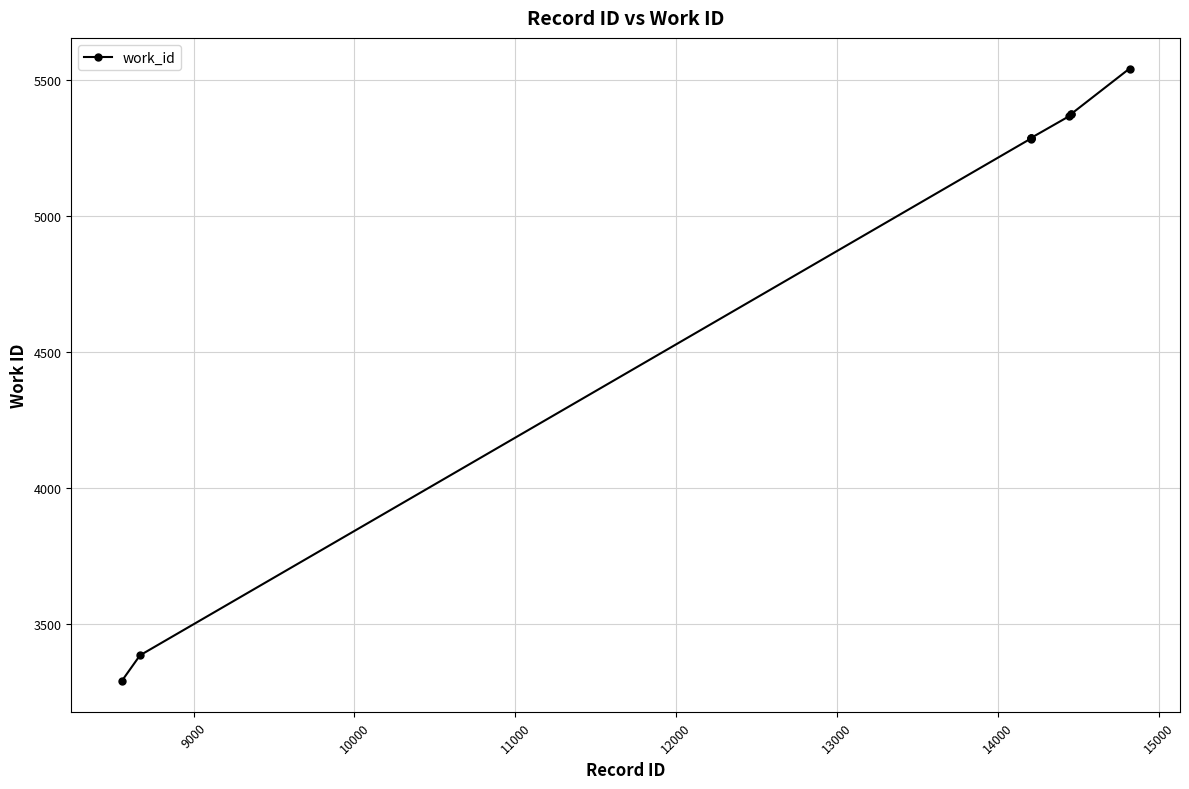

What is the value of the 7th point from the left?

5368